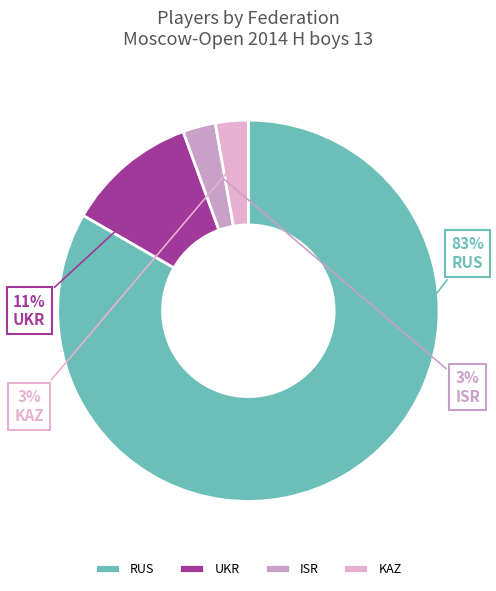

How many slices are in this pie chart?

4